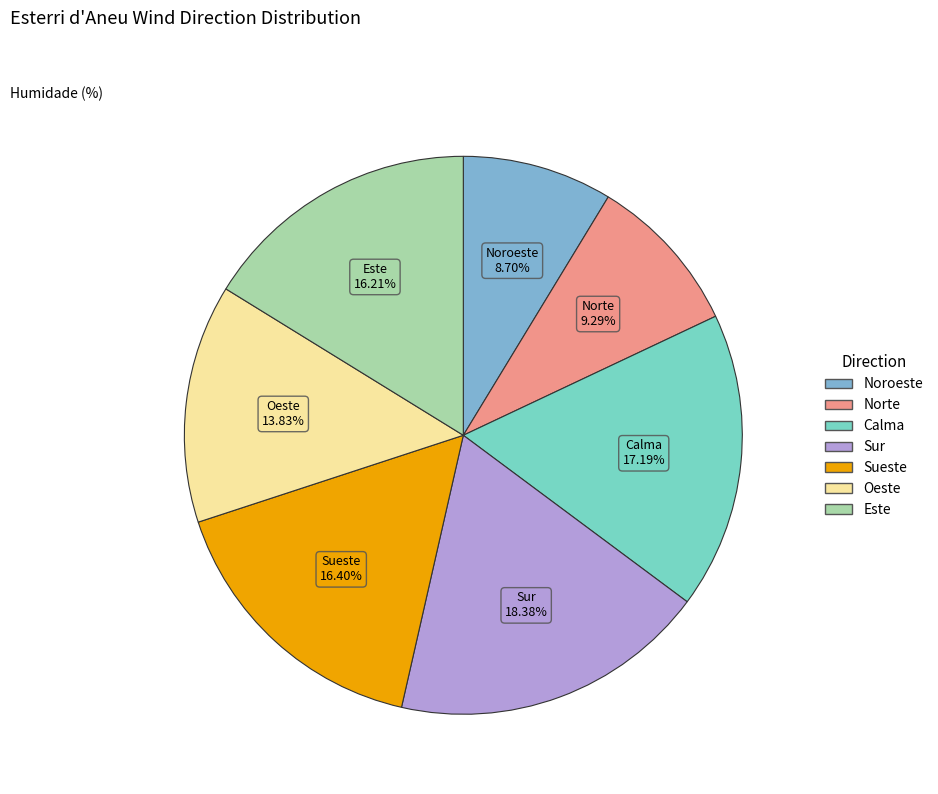

Which category has the smallest portion of the pie?

Noroeste